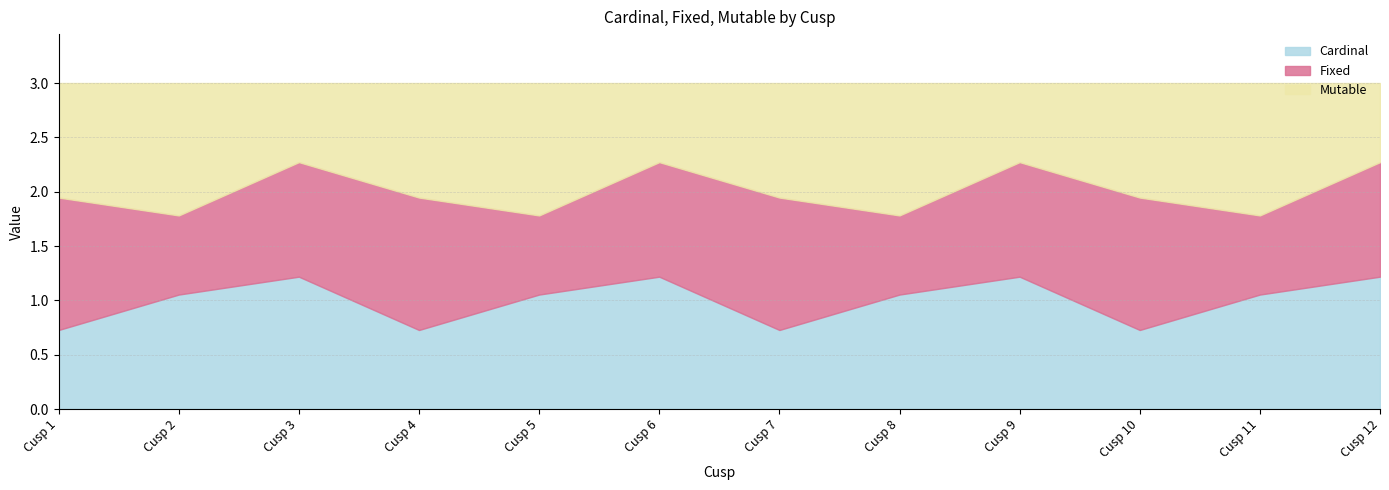

At which label is Mutable closest to 0?

Cusp 3